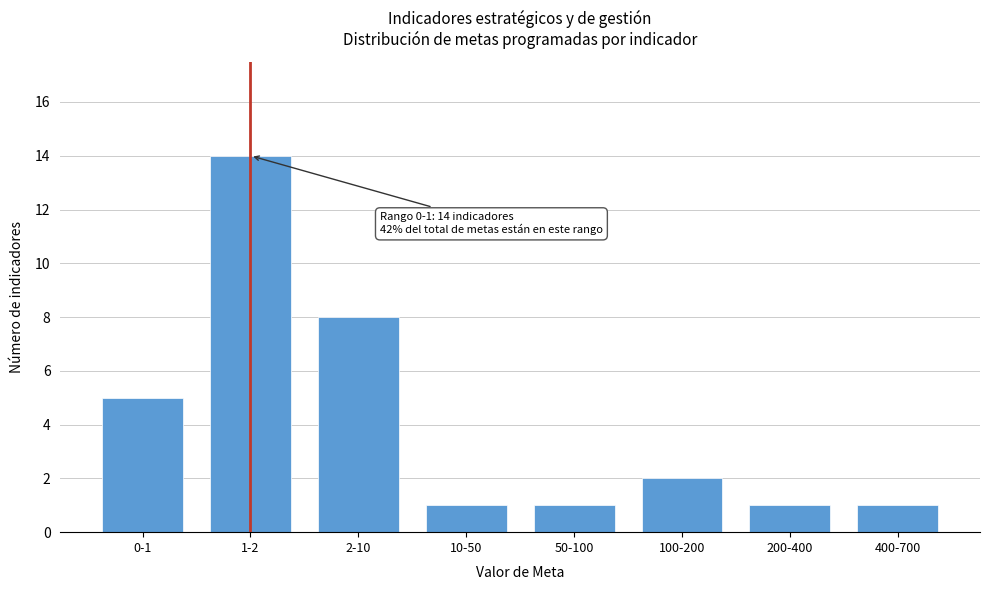

Reading right to left, list all the values displayed in this chart.

1	1	2	1	1	8	14	5